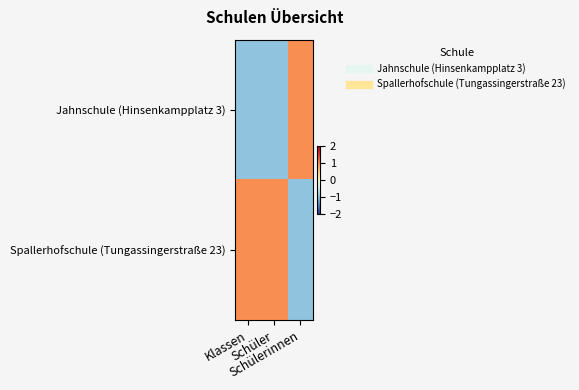

At how many categories does at least one series exceed 0?

3